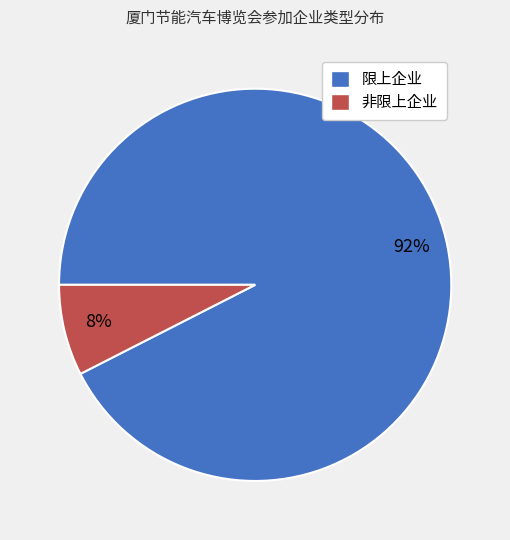

Rank the categories by value from highest to lowest.

限上企业, 非限上企业